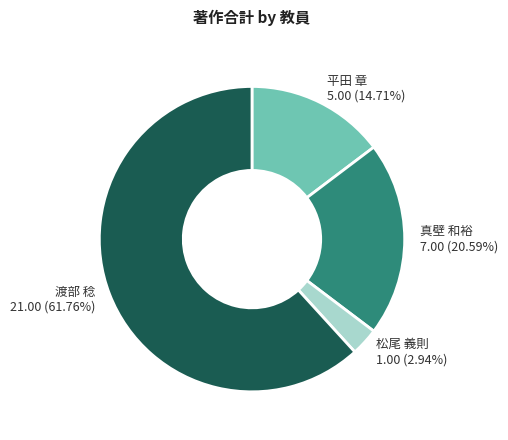

How many segments does this pie chart have?

4